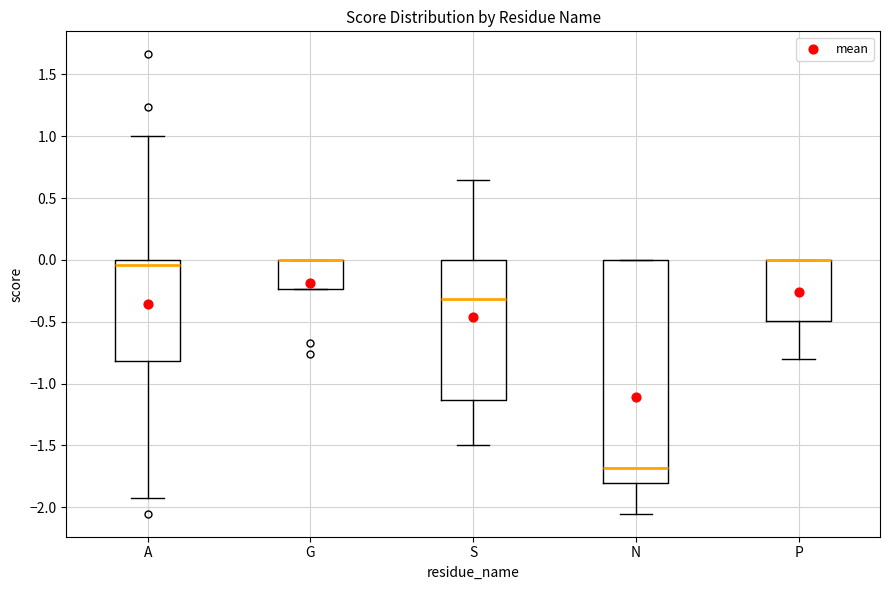

Comparing the boxes themselves (not the whiskers), which one is the tallest?

N